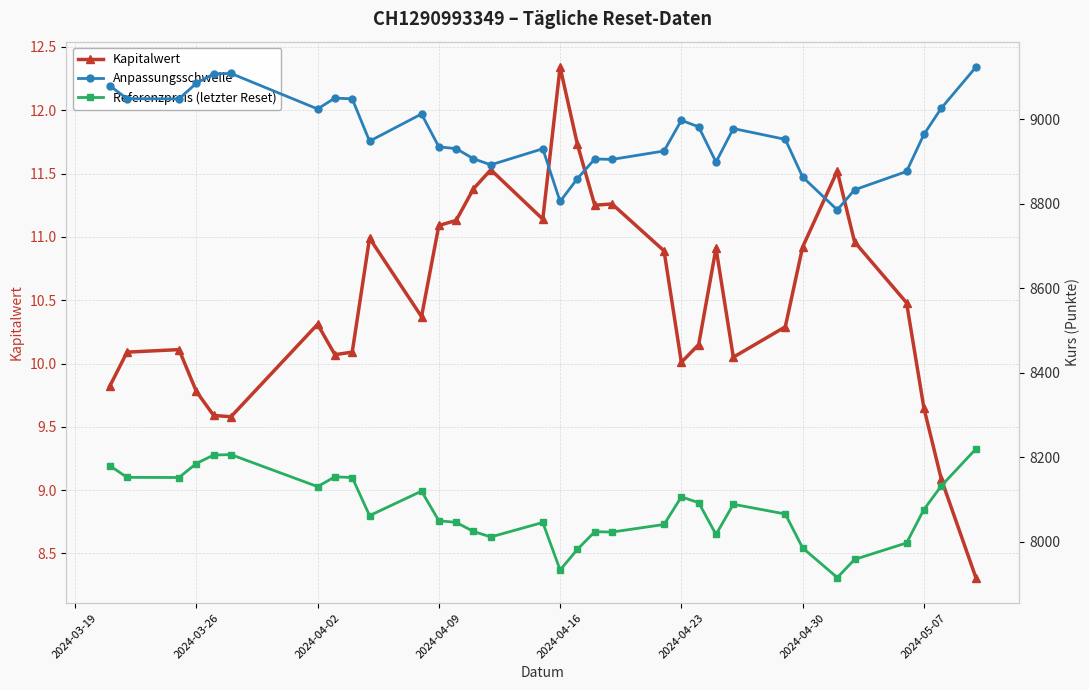

Reading left to right, what are all the values shown in this chart?

Kapitalwert: 9.8	10.1	10.1	9.8	9.6	9.6	10.3	10.1	10.1	11.0	10.4	11.1	11.1	11.4	11.5	11.1	12.3	11.7	11.2	11.3	10.9	10.0	10.2	10.9	10.1	10.3	10.9	11.5	11.0	10.5	9.7	9.1	8.3
Anpassungsschwelle: 9079.5	9048.6	9048.3	9085.1	9107.3	9108.4	9024.4	9050.1	9048.2	8948.1	9012.4	8934.6	8930.4	8906.4	8892.0	8930.1	8805.2	8859.5	8905.8	8904.9	8924.8	8997.4	8982.0	8898.5	8977.9	8952.3	8863.3	8785.3	8832.9	8876.3	8964.0	9025.9	9123.2
Referenzpreis (letzter Reset): 8179.7	8151.9	8151.6	8184.8	8204.8	8205.8	8130.1	8153.2	8151.6	8061.3	8119.3	8049.2	8045.4	8023.7	8010.8	8045.1	7932.6	7981.5	8023.3	8022.4	8040.4	8105.8	8091.9	8016.6	8088.2	8065.1	7984.9	7914.6	7957.6	7996.6	8075.7	8131.4	8219.1